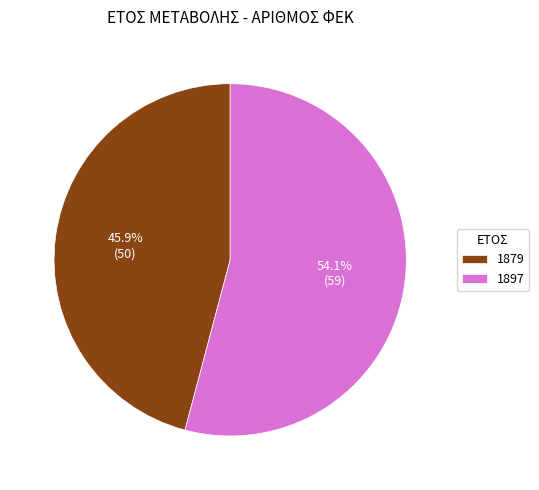

What is the ratio of the value at 1897 to the value at 1879?

1.2